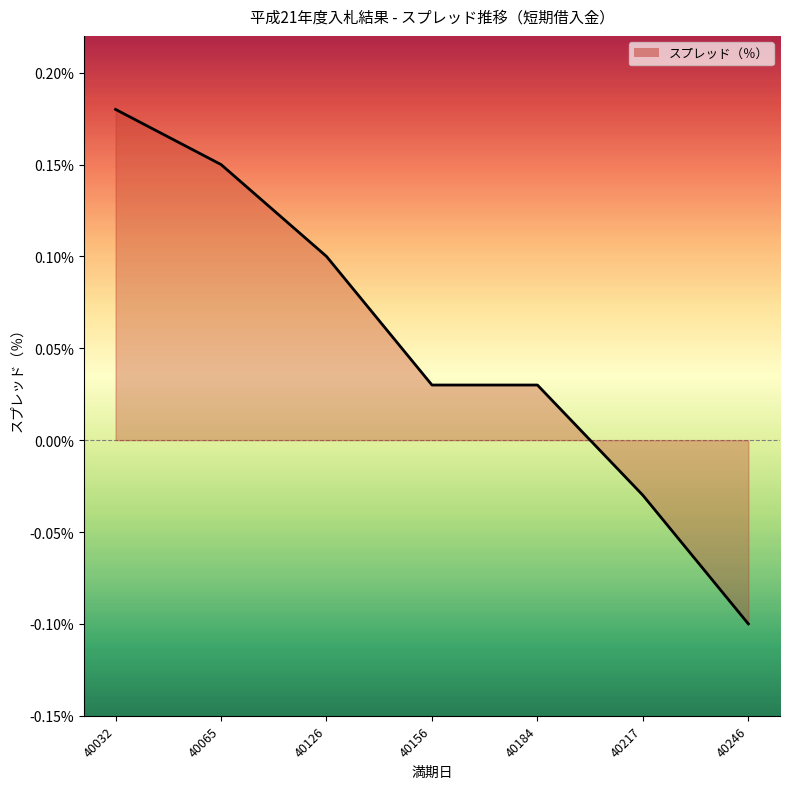

Reading left to right, list all the values displayed in this chart.

40032=0.2	40065=0.1	40126=0.1	40156=0.0	40184=0.0	40217=-0.0	40246=-0.1